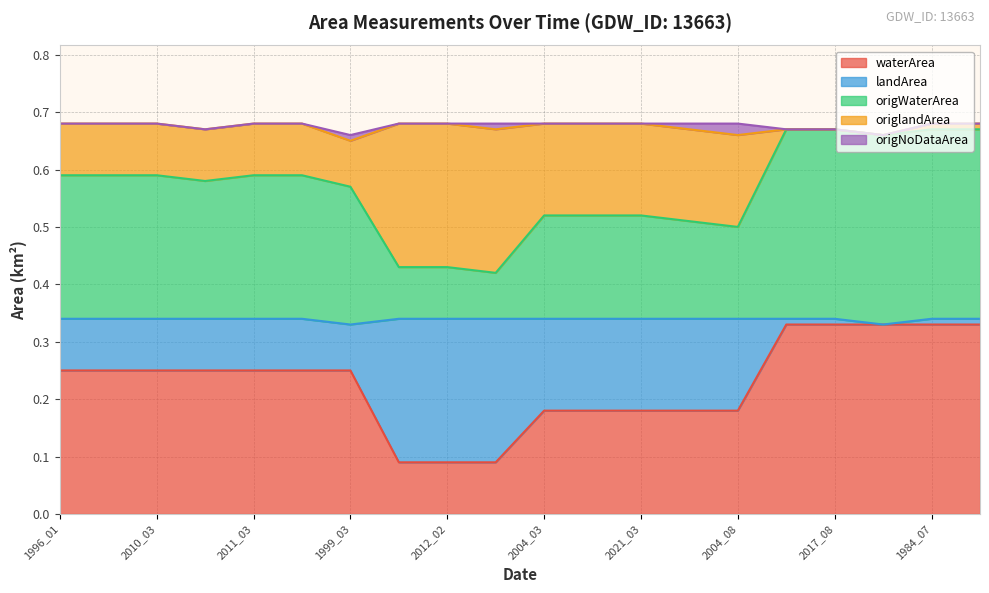

List the series in order of their peak value, highest first.

waterArea, origWaterArea, landArea, origlandArea, origNoDataArea